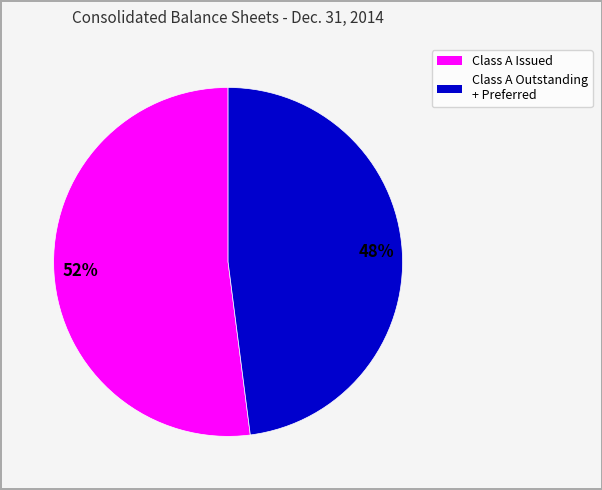

Is there any slice that represents more than half of the pie?

Yes